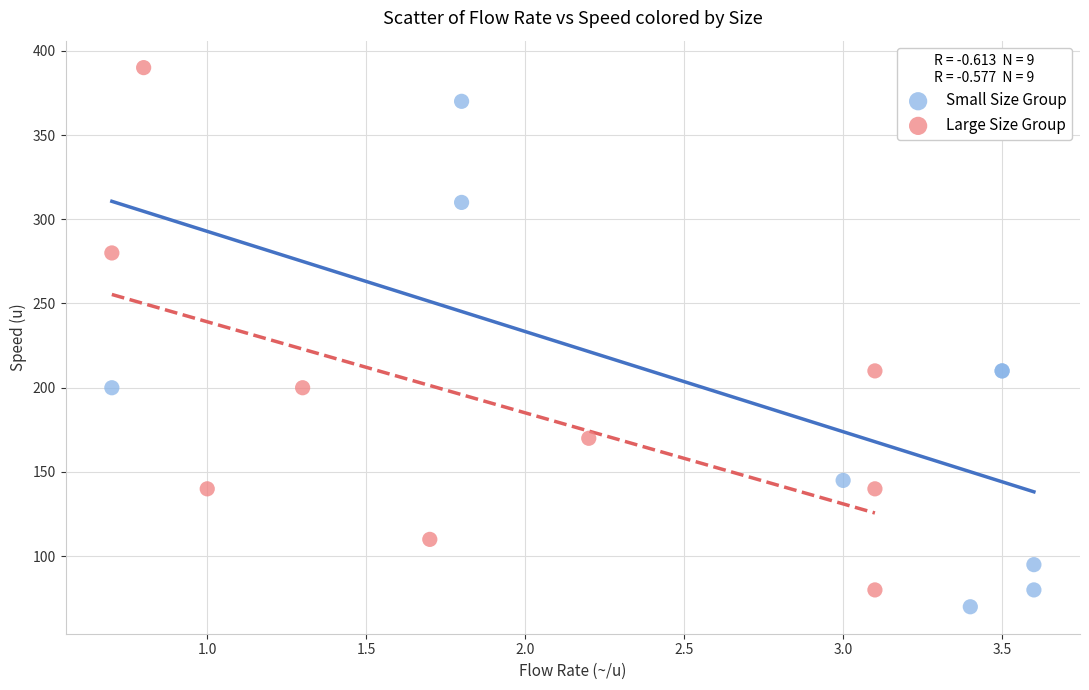

Which series reaches the maximum Y coordinate?

Large Size Group